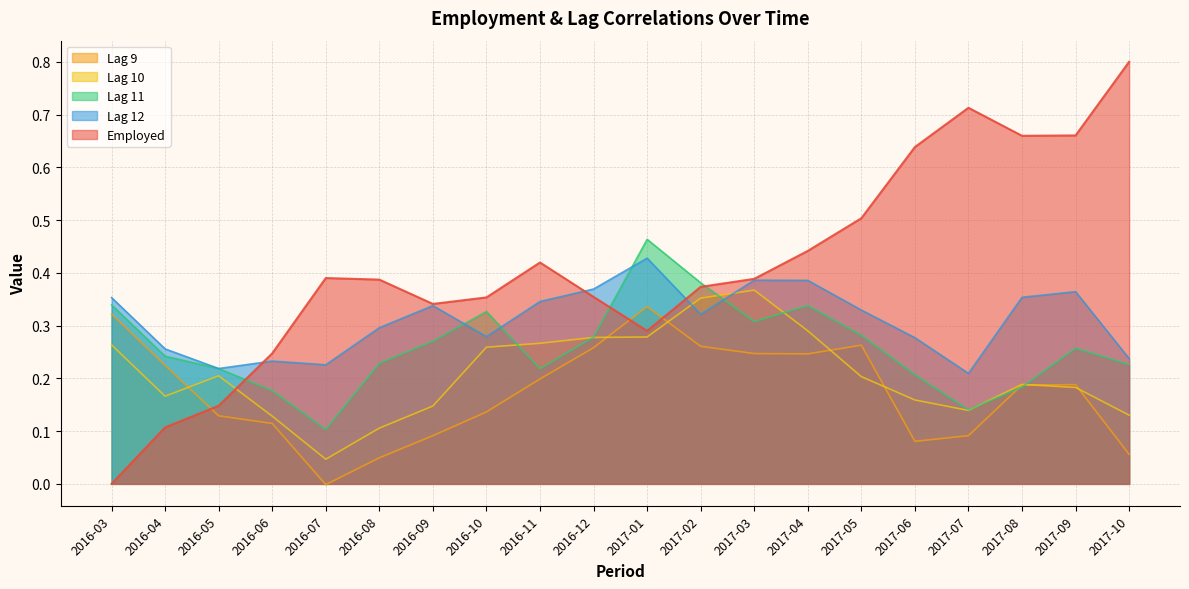

Does the chart have visible grid lines?

Yes